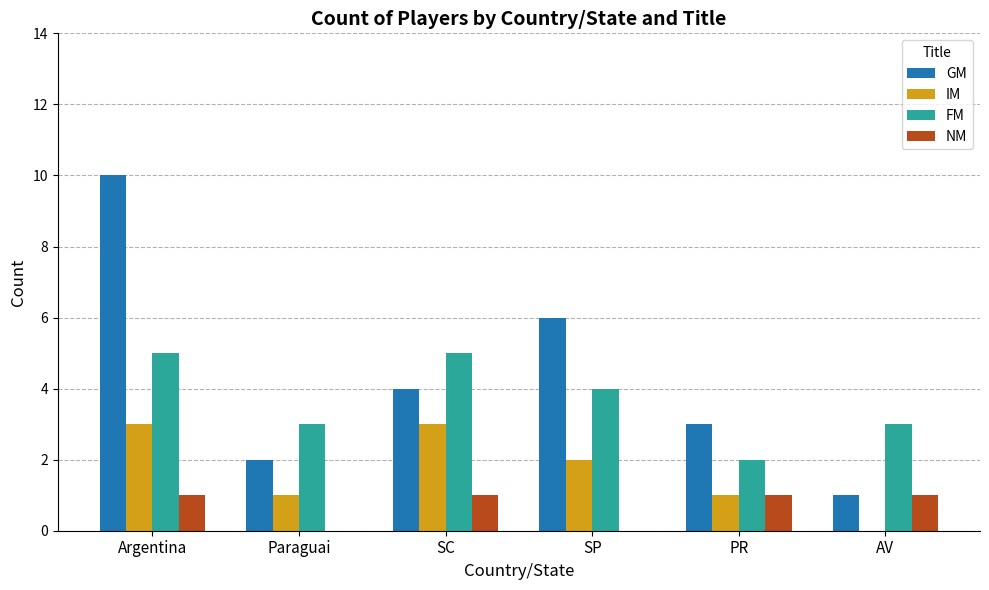

What is the greatest value displayed?

10